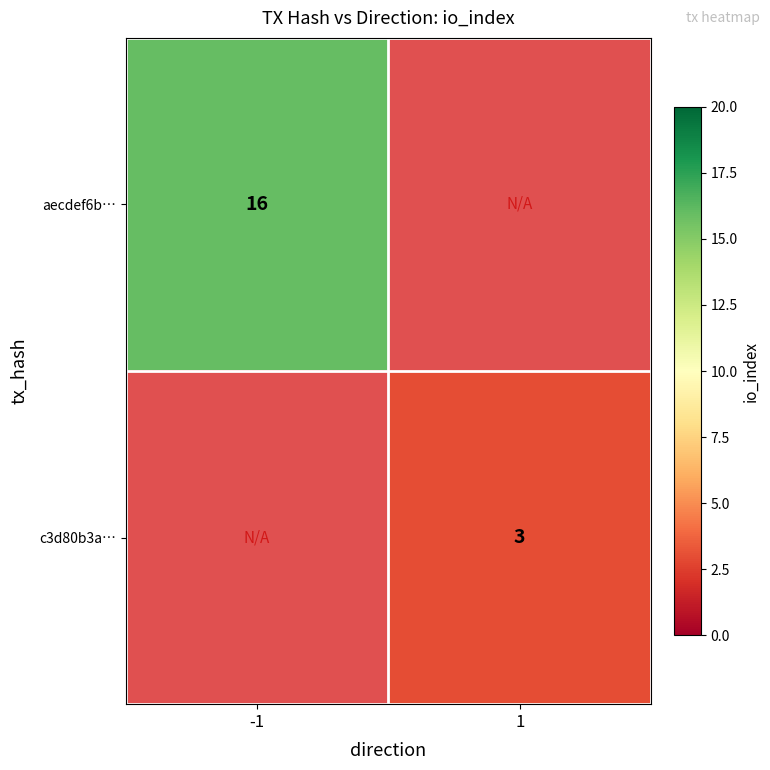

The value of aecdef6b… at -1 is 28. True or false?

False